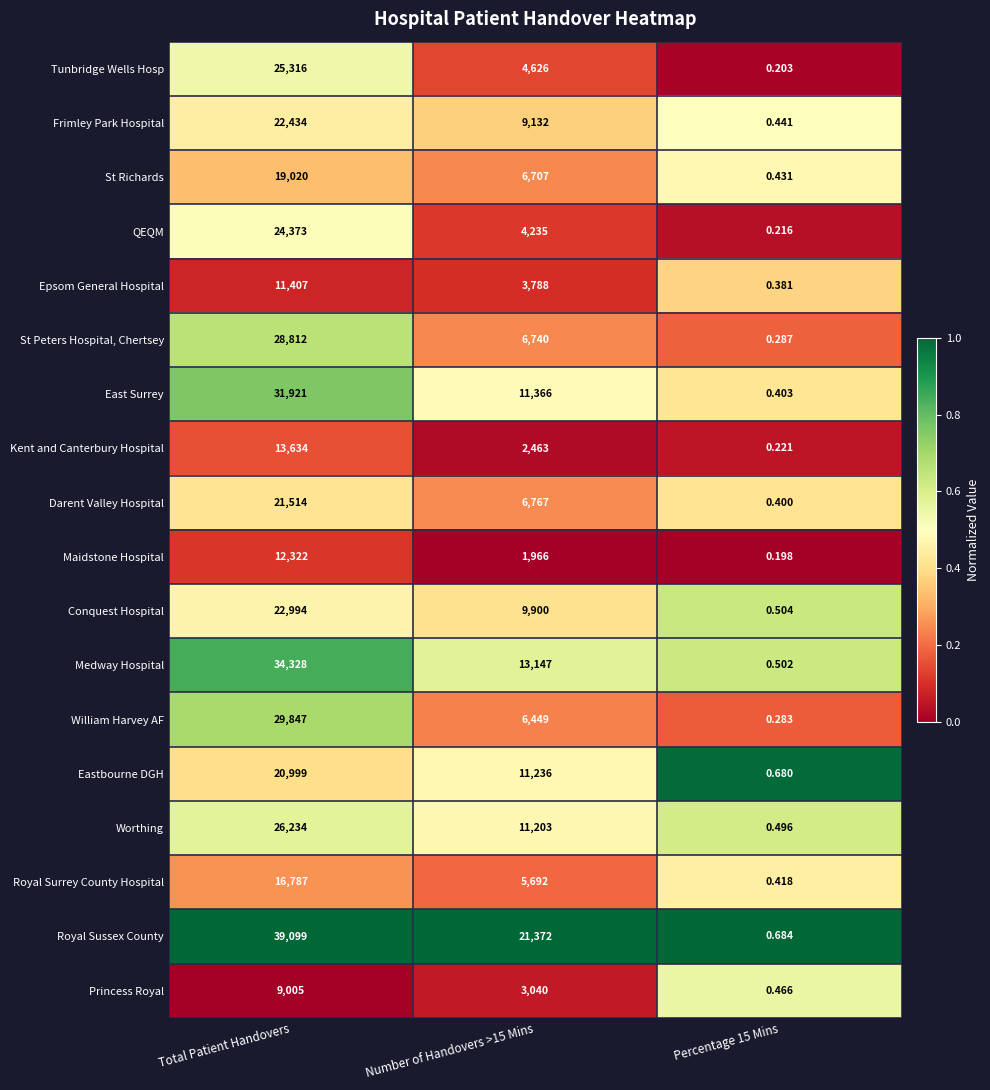

Rank the series by their maximum value, from highest to lowest.

Royal Sussex County, Medway Hospital, East Surrey, William Harvey AF, St Peters Hospital, Chertsey, Worthing, Tunbridge Wells Hosp, QEQM, Conquest Hospital, Frimley Park Hospital, Darent Valley Hospital, Eastbourne DGH, St Richards, Royal Surrey County Hospital, Kent and Canterbury Hospital, Maidstone Hospital, Epsom General Hospital, Princess Royal